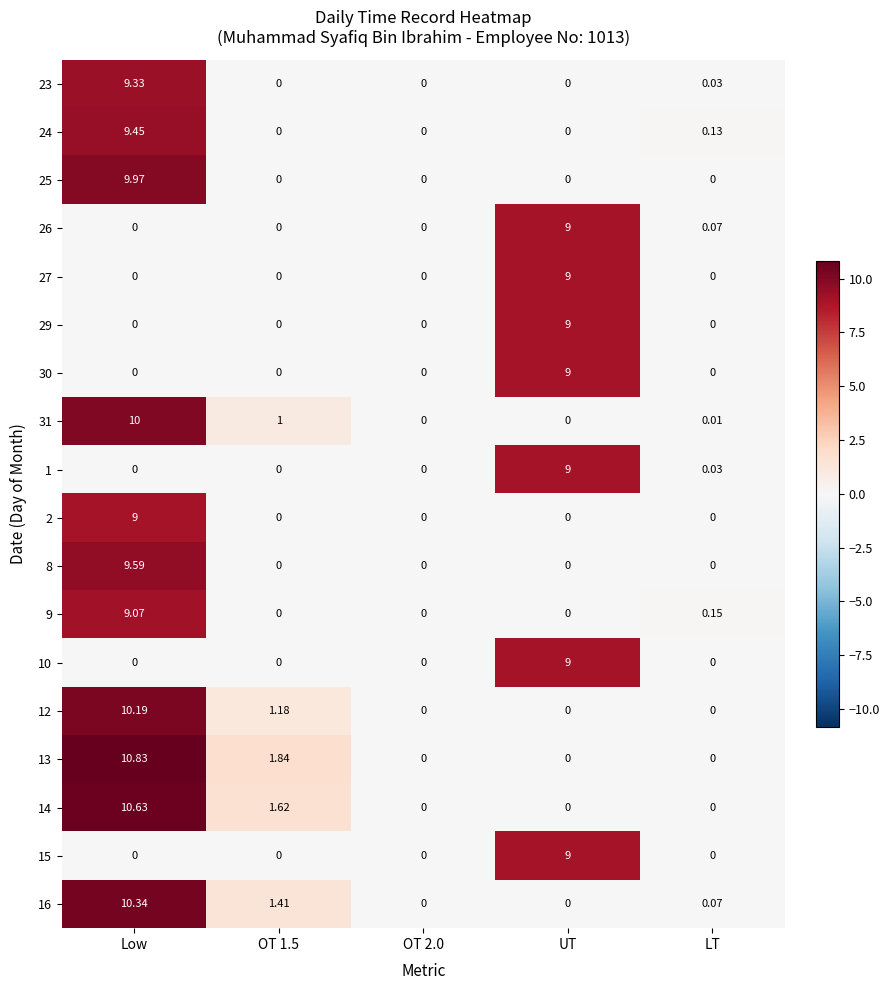

Between Low and OT 2.0, which series saw the biggest shift?

13